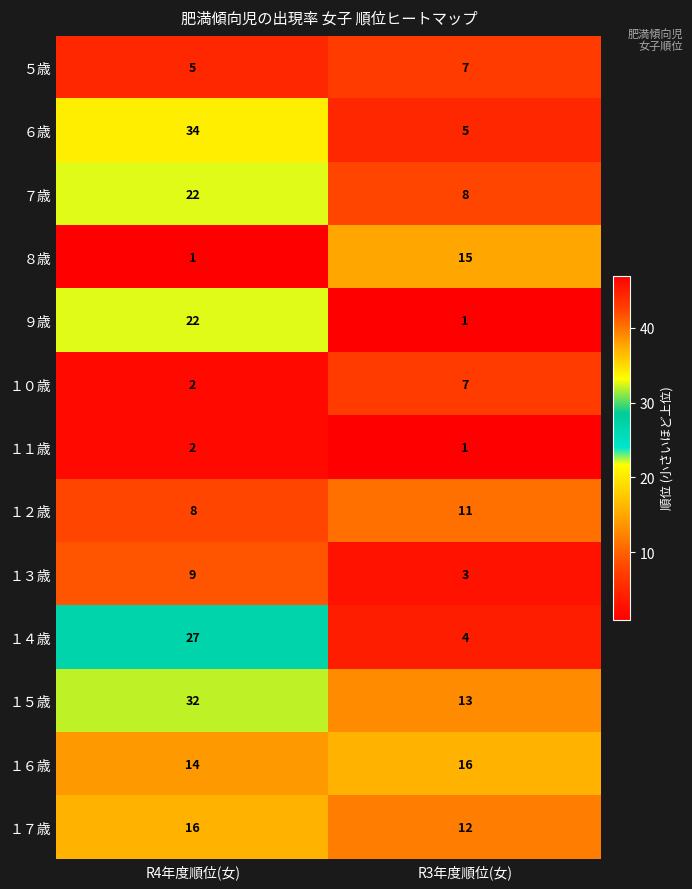

Which label corresponds to the largest value in the chart?

R4年度順位(女)